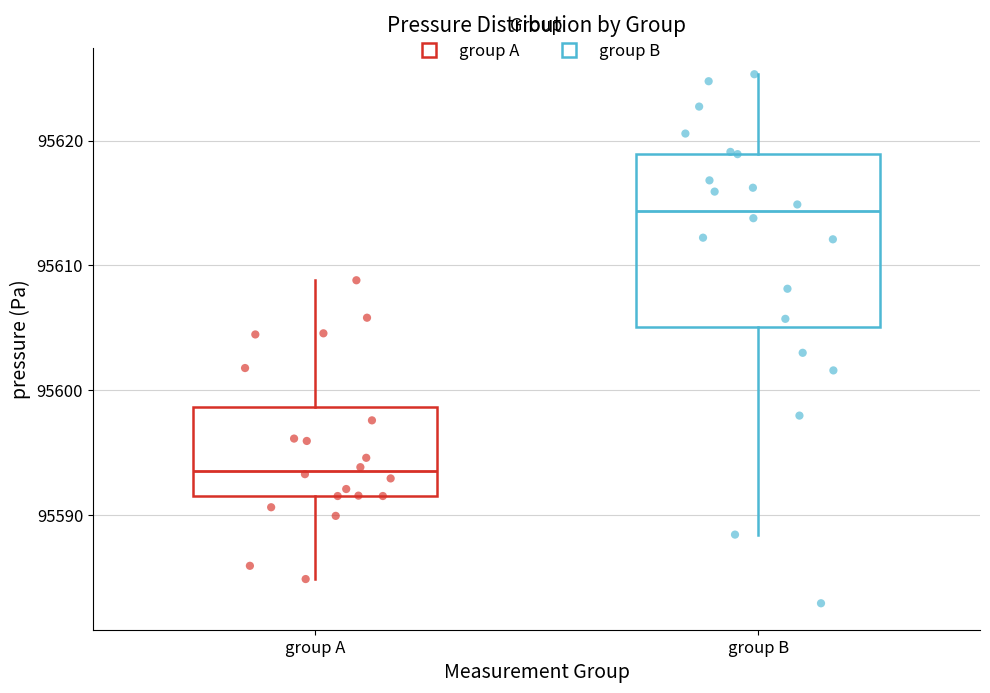

Where does the upper whisker of the box for group B end on the y-axis? The values are not printed on the chart, so give them approximately, as read against the axis.

95625